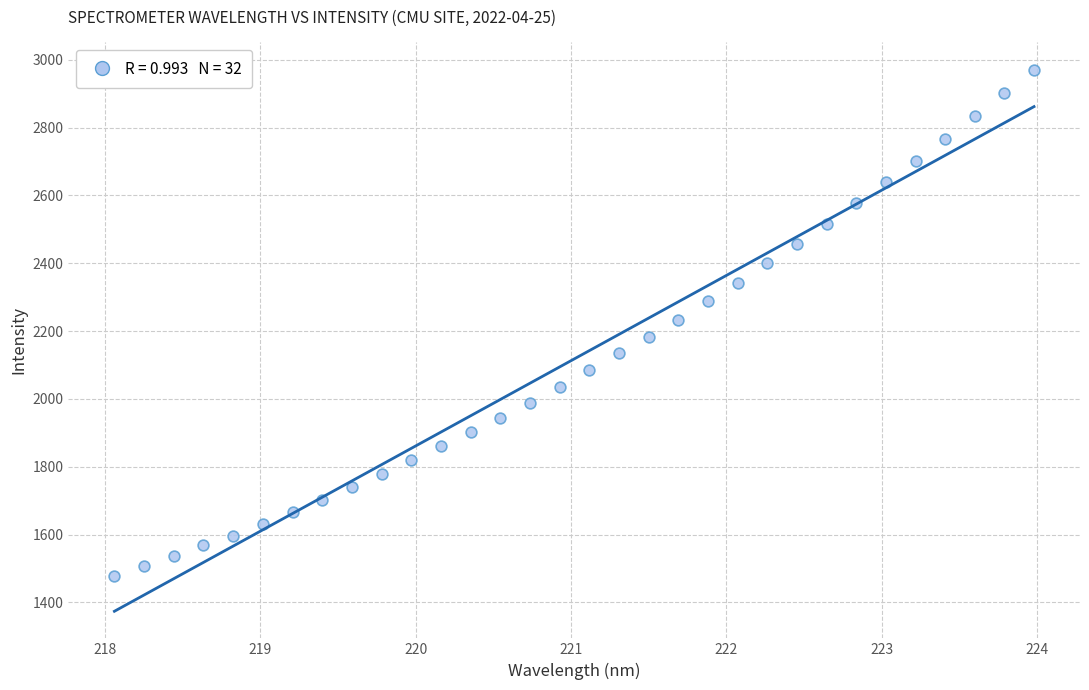

What is the range of Y values (max minus min)?

1494.1